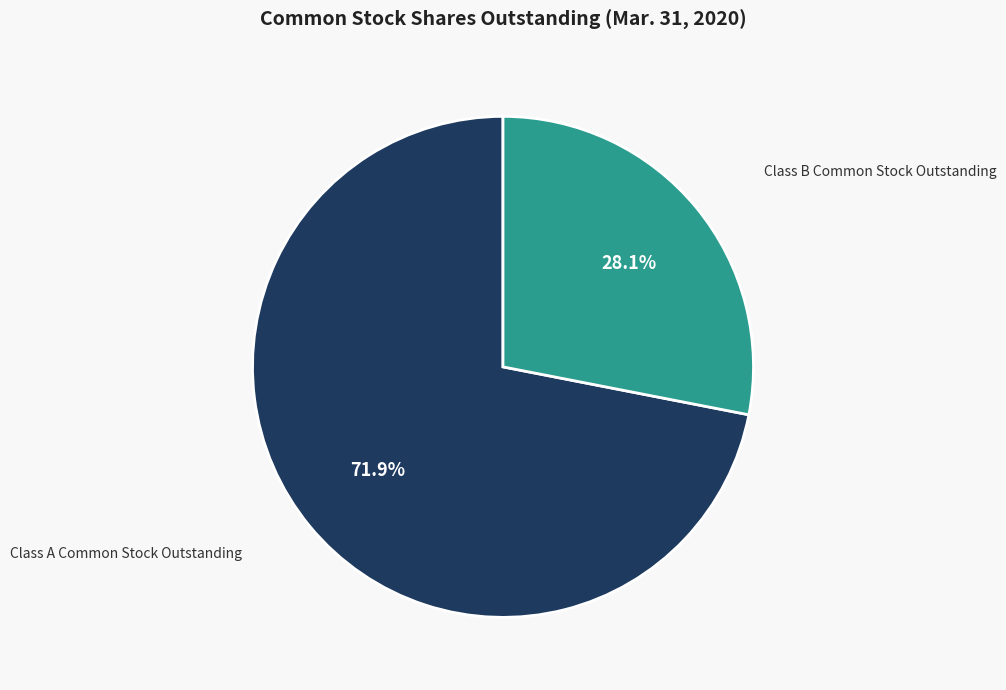

Is there any slice that represents more than half of the pie?

Yes